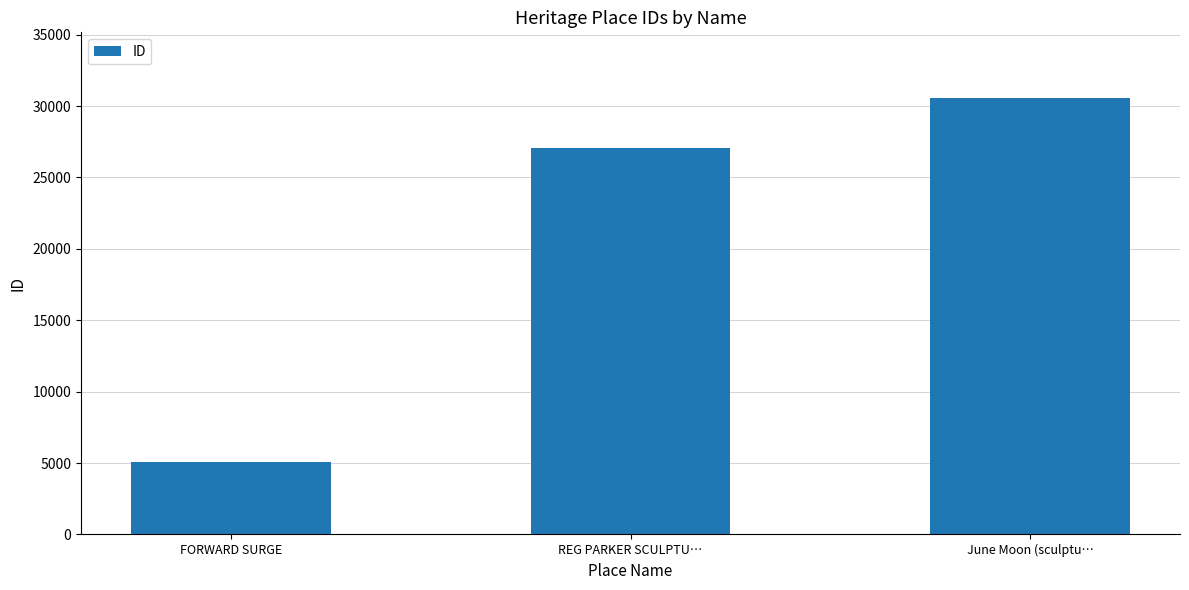

List the labels in order of value, largest first.

June Moon (sculptu…, REG PARKER SCULPTU…, FORWARD SURGE